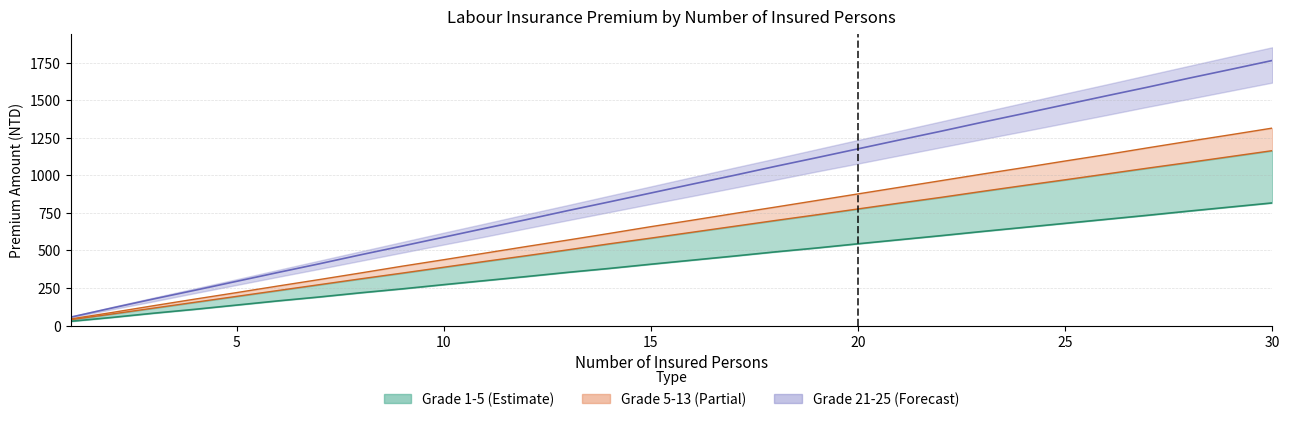

What is the value of the col_1 (lower teal) point at the 6th from the left?

164